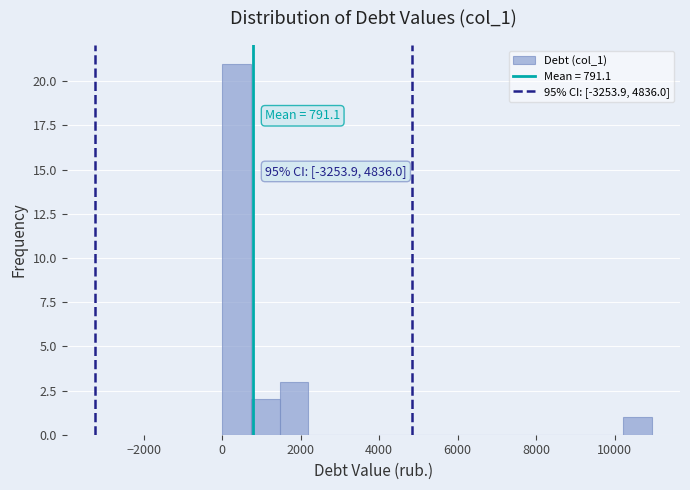

Around what value on the x-axis is the tallest bar? Give the approximate position of its centre, as read against the axis.

400